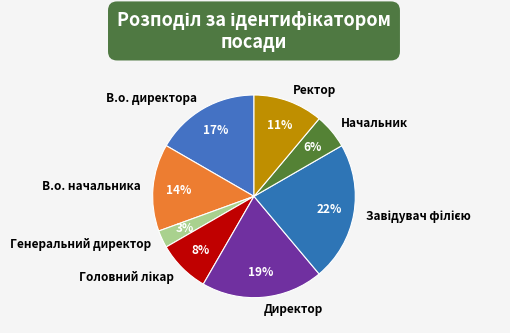

The Ректор slice represents 11% of the pie. True or false?

True